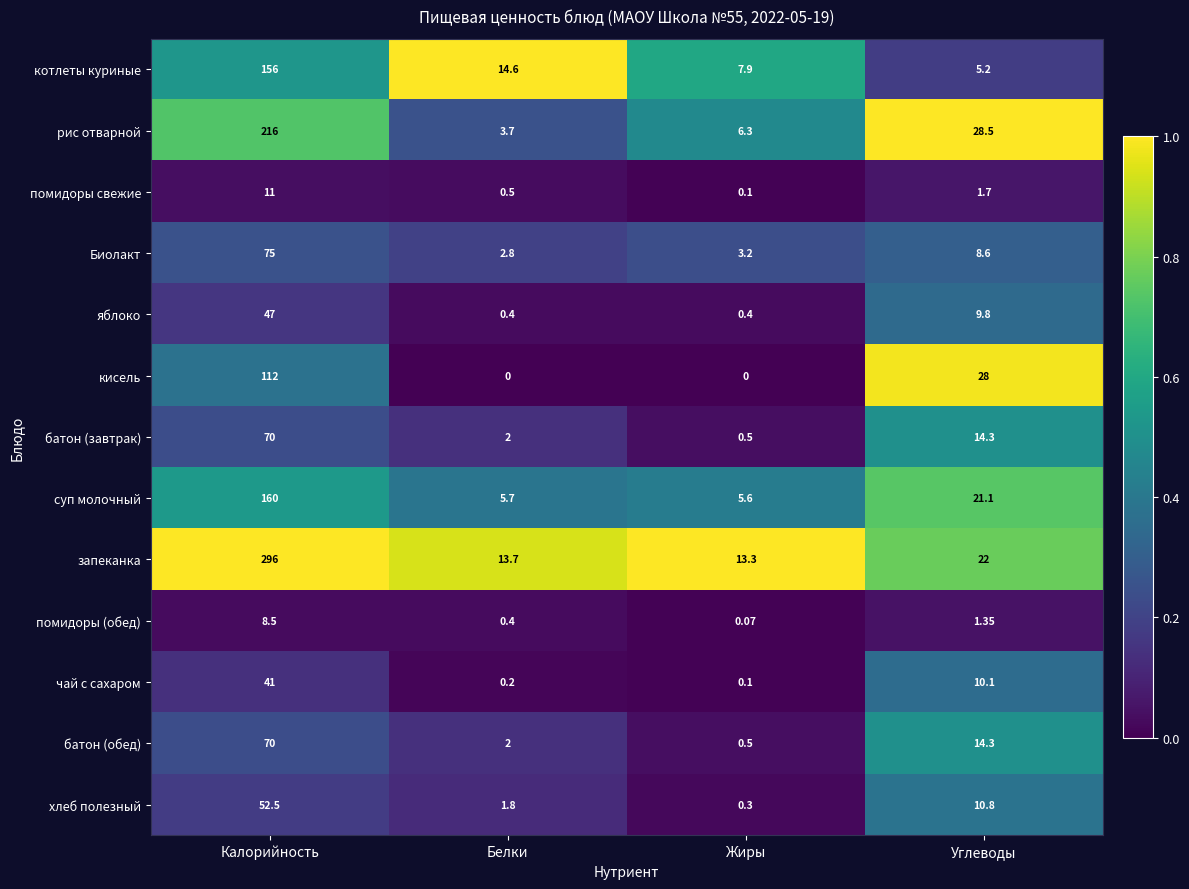

Rank the categories by хлеб полезный value from highest to lowest.

Калорийность, Углеводы, Белки, Жиры